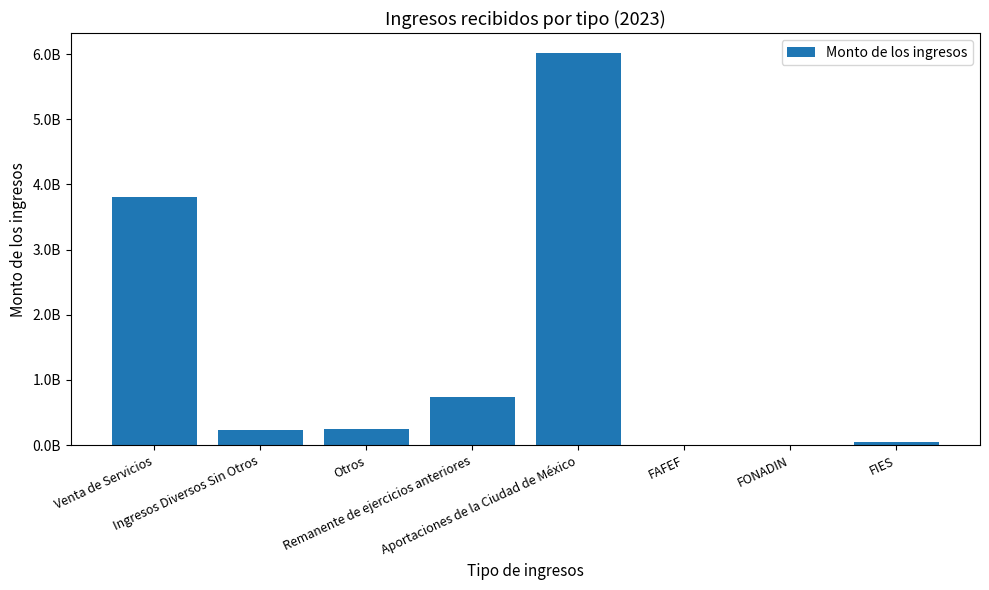

Reading right to left, list all the values displayed in this chart.

FIES=44157539.8	FONADIN=0.0	FAFEF=0.0	Aportaciones de la Ciudad de México=6022445672.5	Remanente de ejercicios anteriores=743230718.6	Otros=241681189.8	Ingresos Diversos Sin Otros=229925800.1	Venta de Servicios=3810665791.4